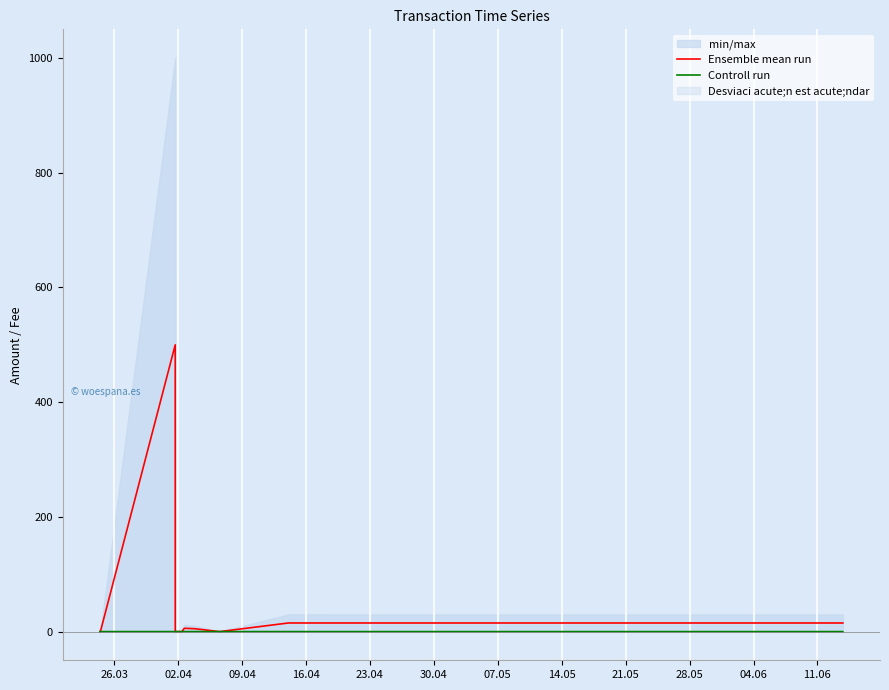

How many values in the Ensemble mean run series are below 5?

6